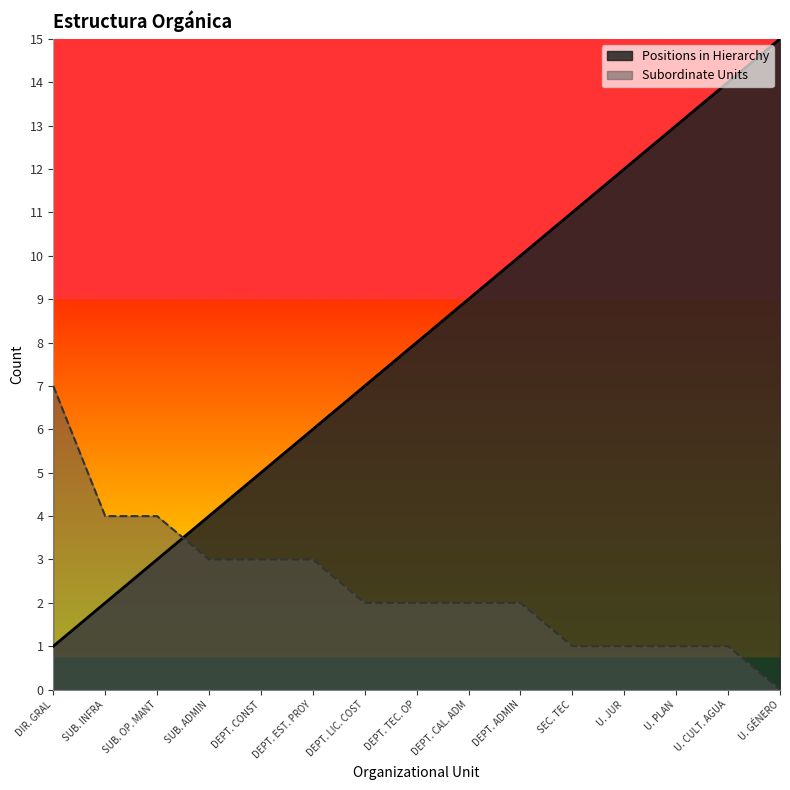

True or false: Positions in Hierarchy has more than 1 points higher than both neighbors.

False